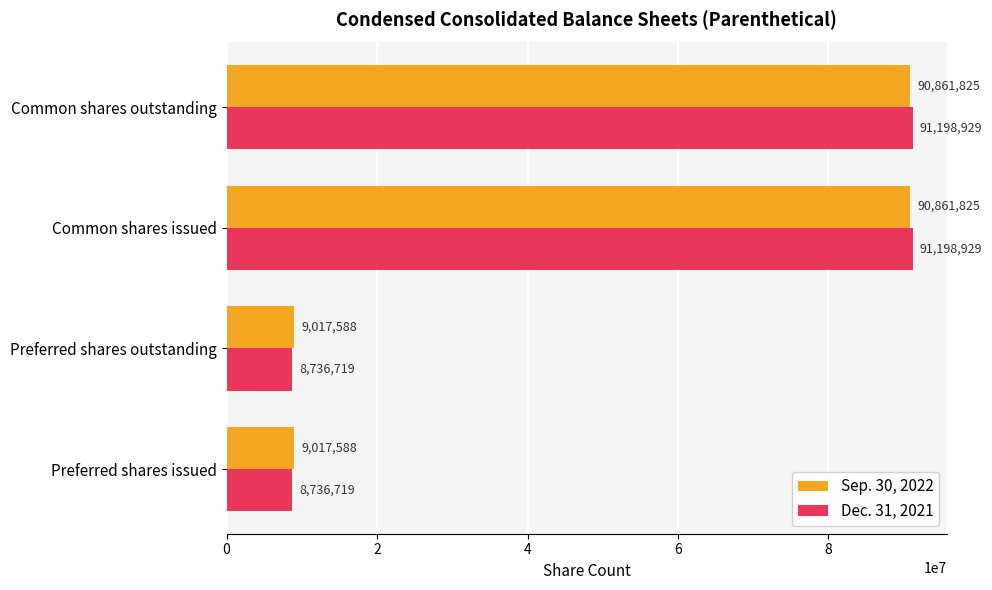

What is the total value across all series at Common shares outstanding?

182060754